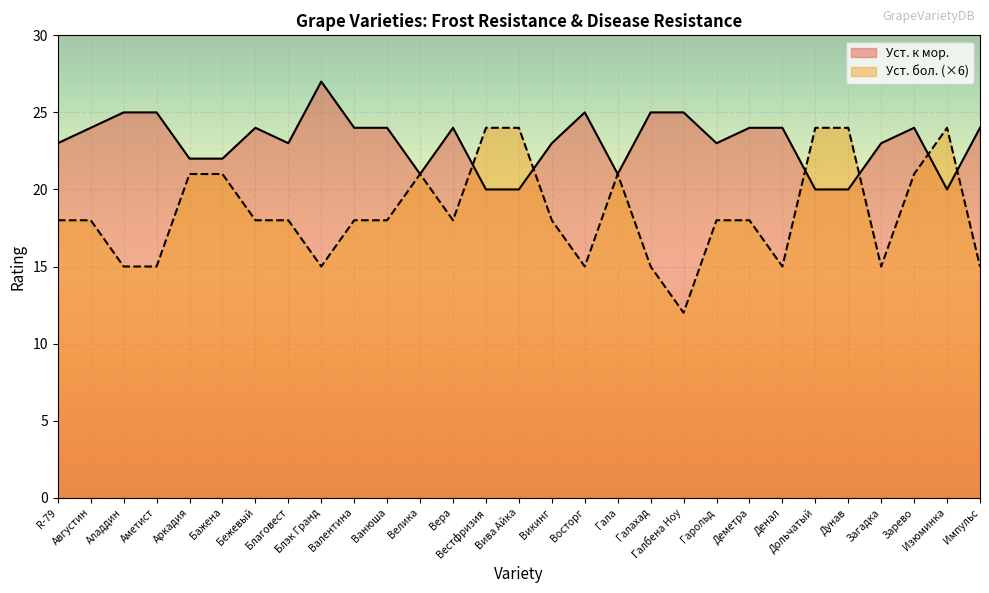

How many series are shown in this chart?

2